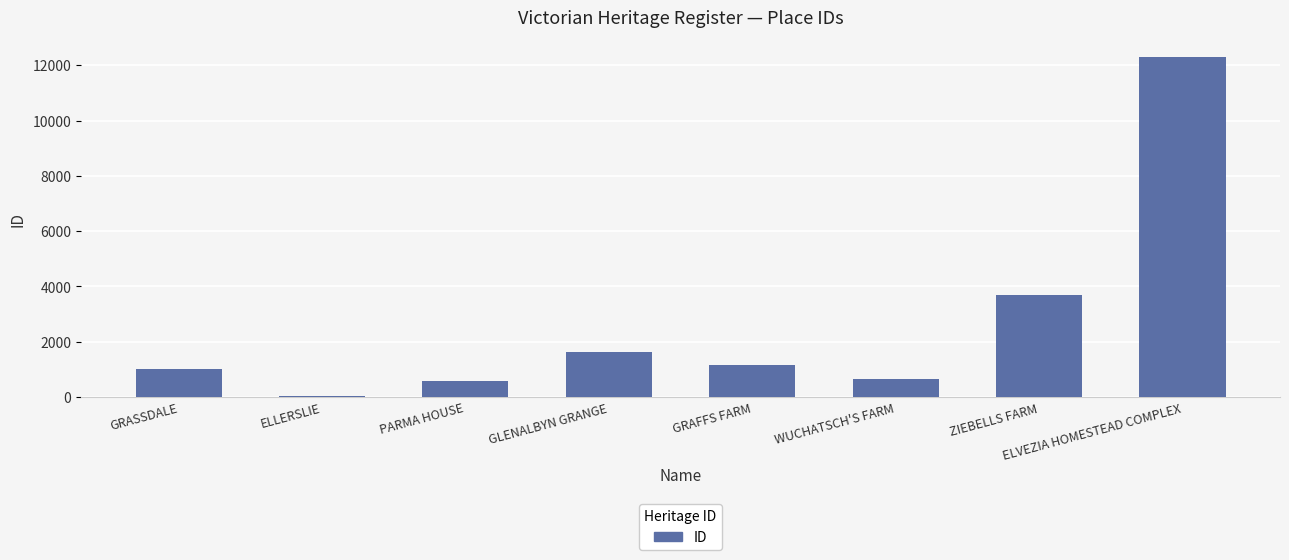

What is the difference between the maximum and minimum values?

12244